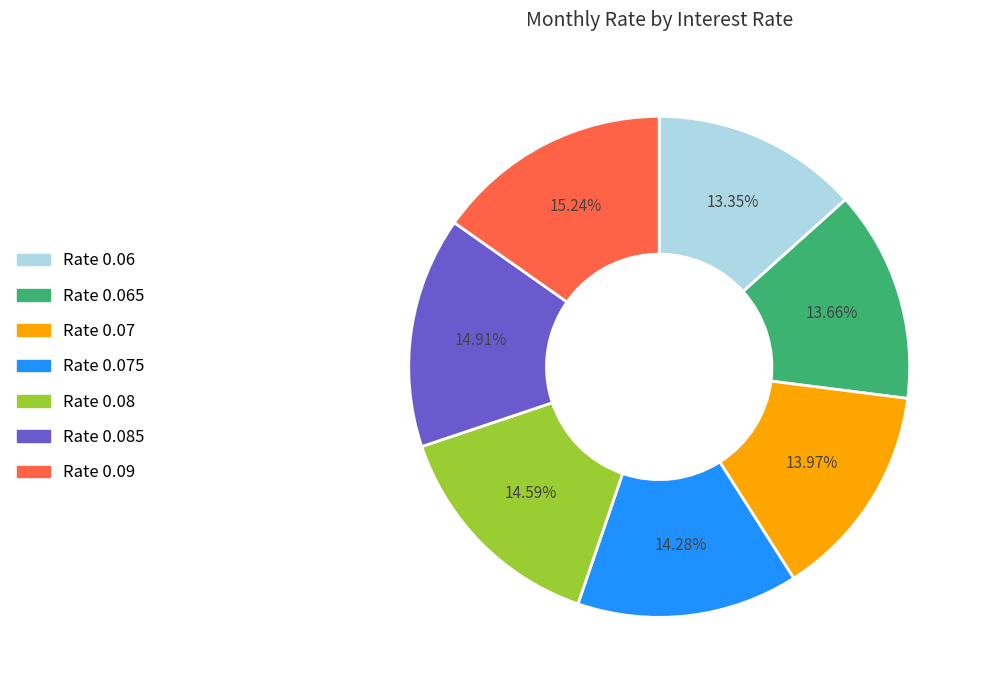

Count the number of slices in the pie.

7